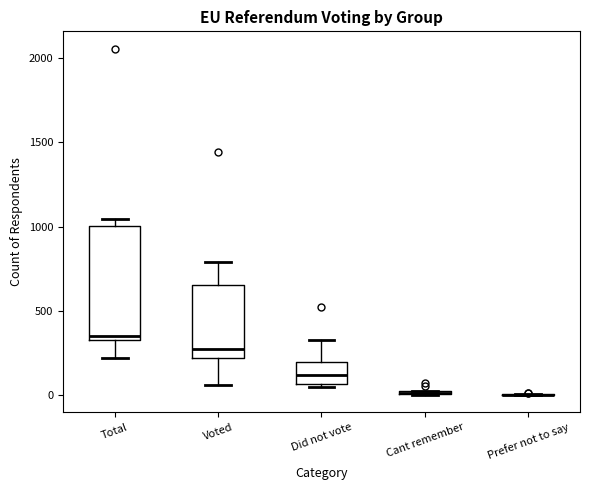

Which box is the tallest, from its lower edge to its upper edge?

Total